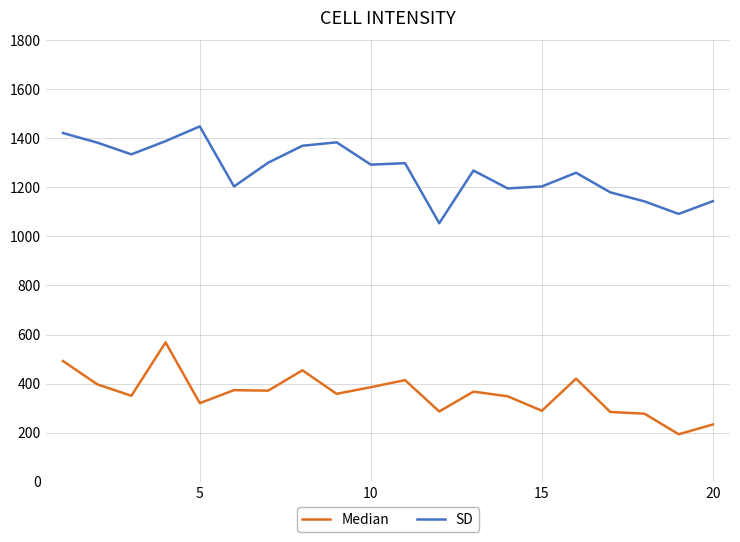

True or false: SD and Median cross at least once.

False